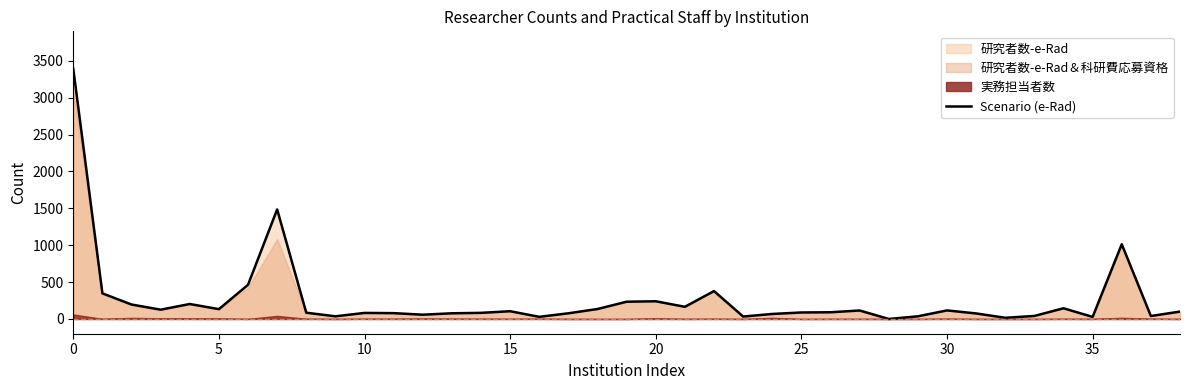

How many values are below 91?

19